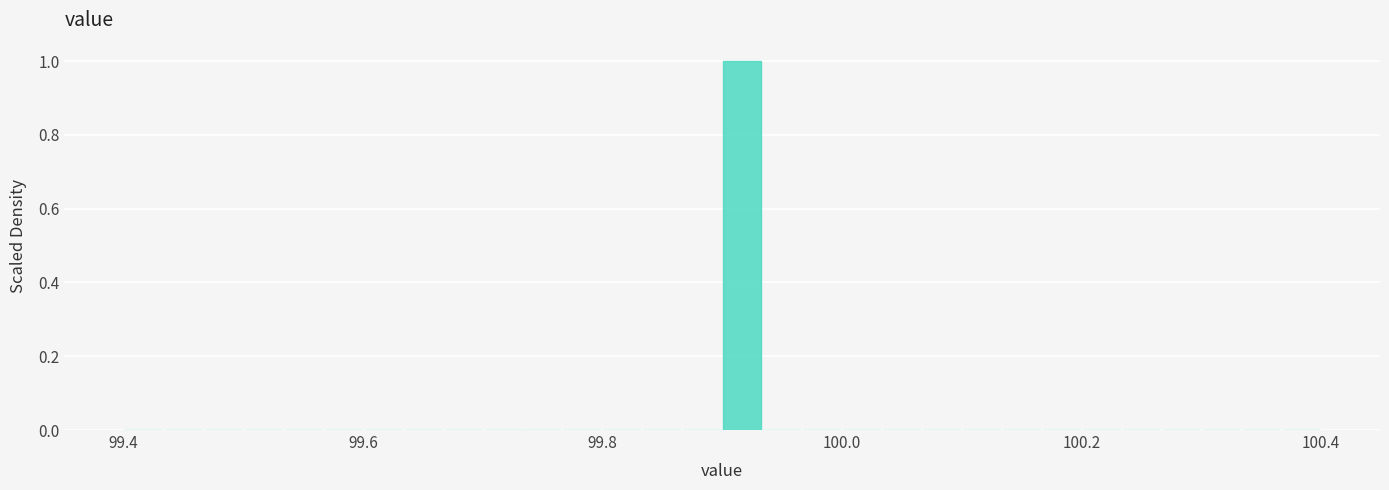

Around what value on the x-axis is the tallest bar? Give the approximate position of its centre, as read against the axis.

99.92